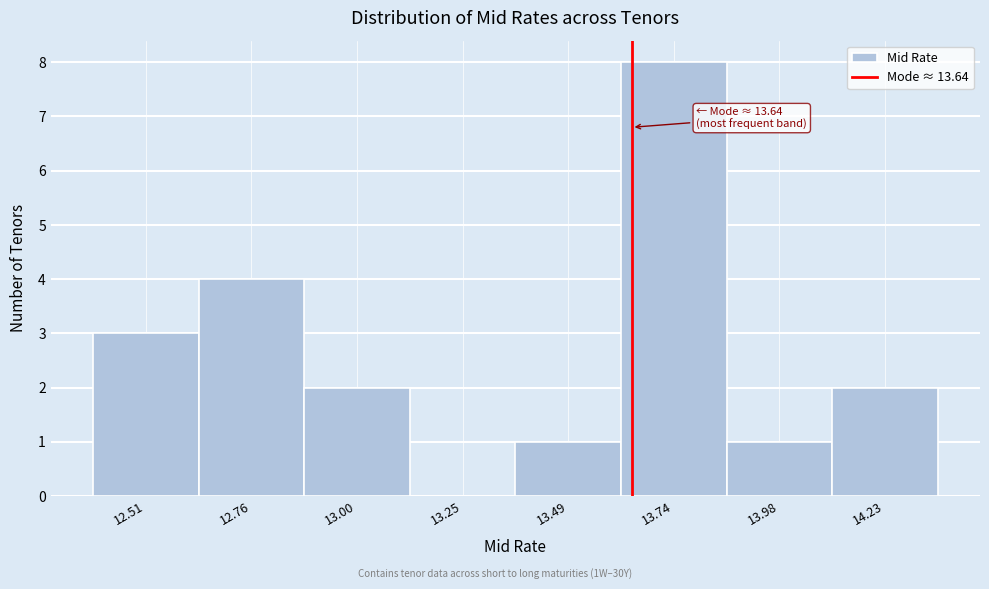

Which range on the x-axis has the tallest bar?

13.615 to 13.860